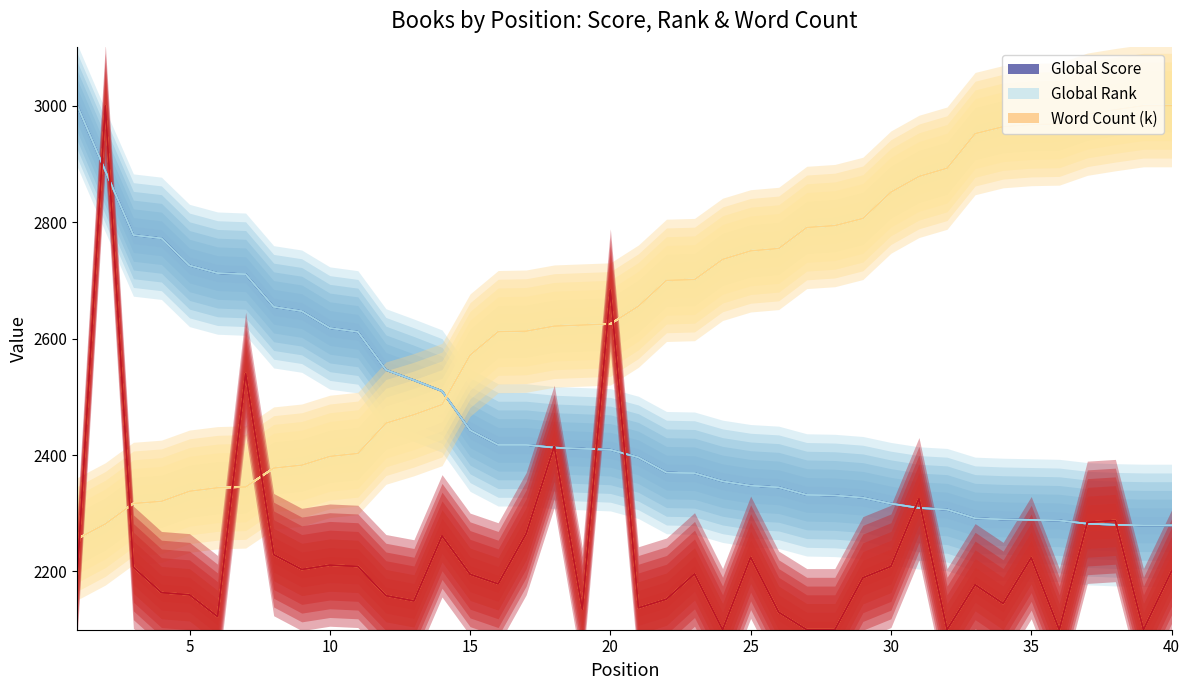

Rank the series by their maximum value, from highest to lowest.

Global Score, Global Rank, Word Count (k)